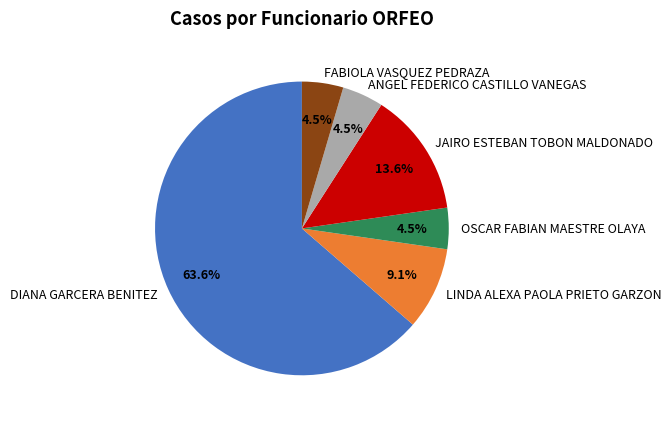

To the nearest percent, what is the difference between the largest and smallest slice percentages?

59%